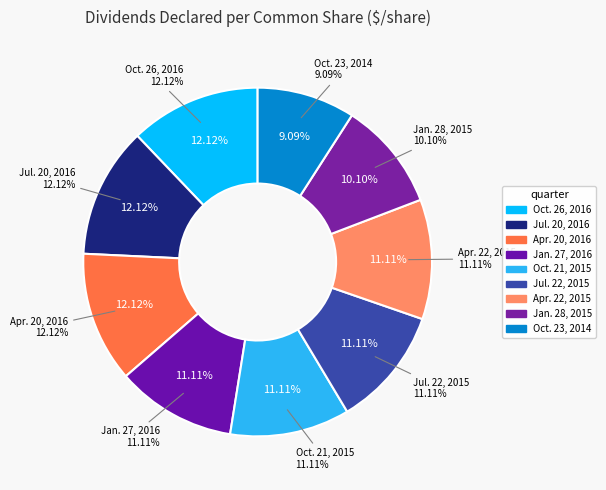

Which slice is the largest?

Oct. 26, 2016